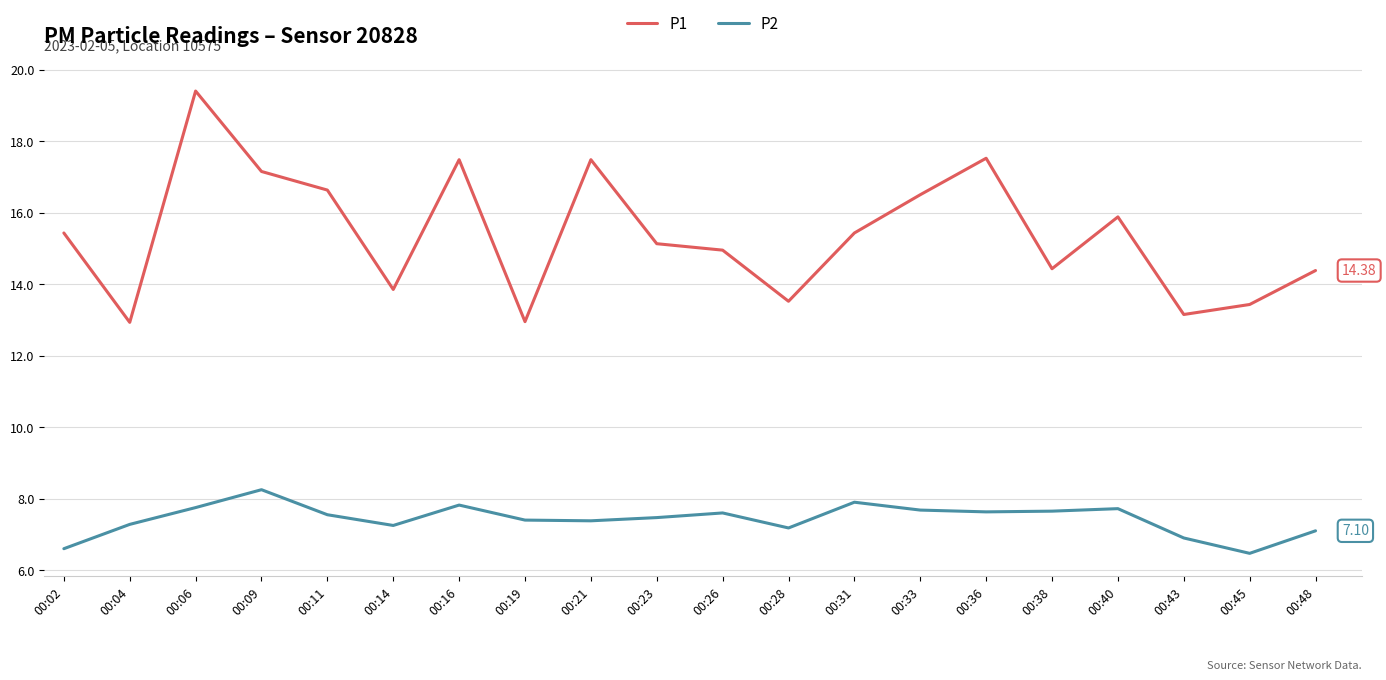

At which category does the chart reach its minimum across all series?

00:45